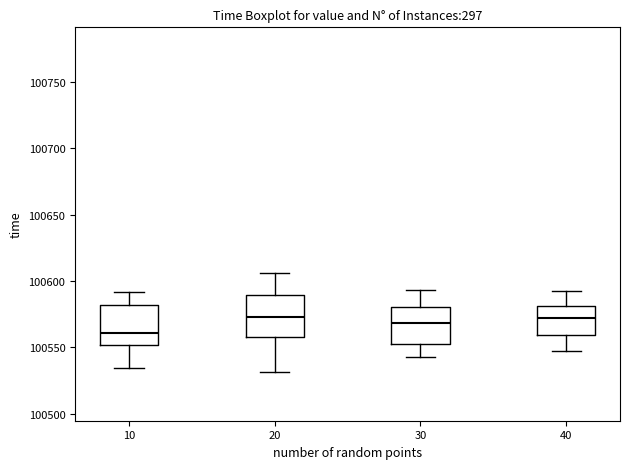

Where does the median line of the box at x = 40 sit on the y-axis? The values are not printed on the chart, so give them approximately, as read against the axis.

100570